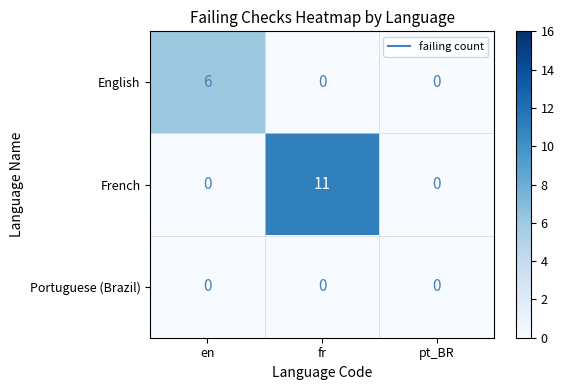

Reading left to right, transcribe all the data shown in this chart.

English: 6	0	0
French: 0	11	0
Portuguese (Brazil): 0	0	0